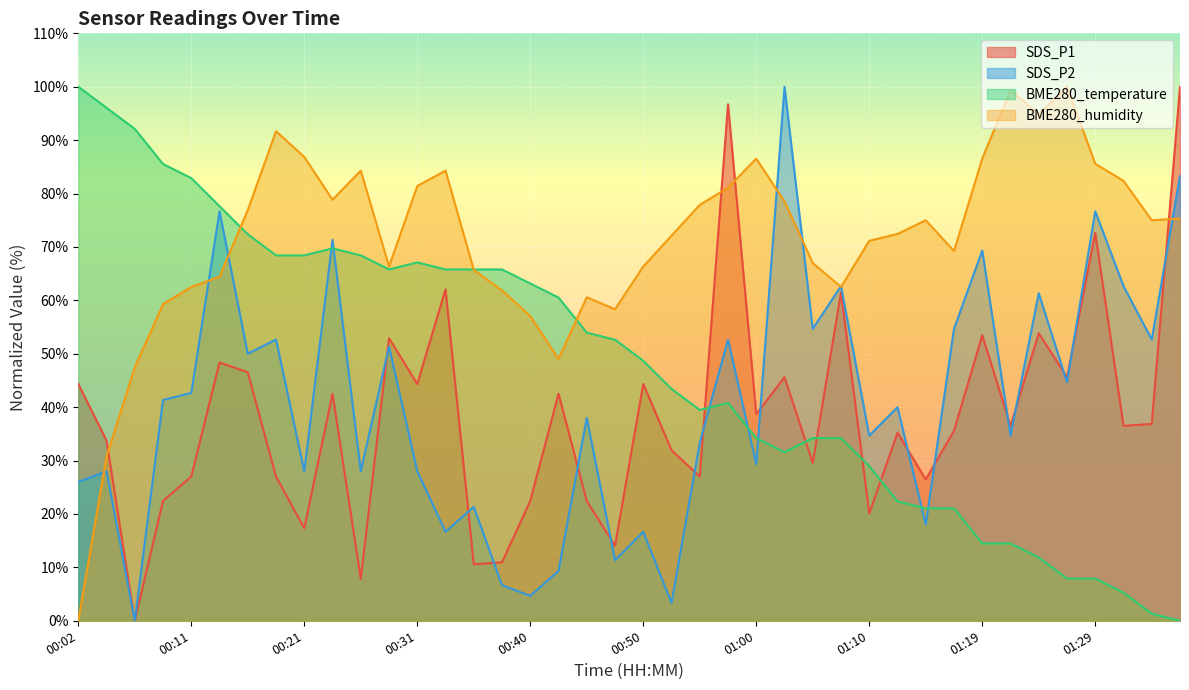

List the labels in order of SDS_P2 value, smallest first.

00:06, 00:53, 00:40, 00:38, 00:43, 00:48, 00:33, 00:50, 01:15, 00:35, 00:02, 00:04, 00:21, 00:26, 00:31, 01:00, 00:55, 01:10, 01:22, 00:45, 01:12, 00:09, 00:11, 01:27, 00:16, 00:28, 00:19, 00:58, 01:34, 01:05, 01:17, 01:24, 01:07, 01:32, 01:19, 00:23, 00:14, 01:29, 01:37, 01:02